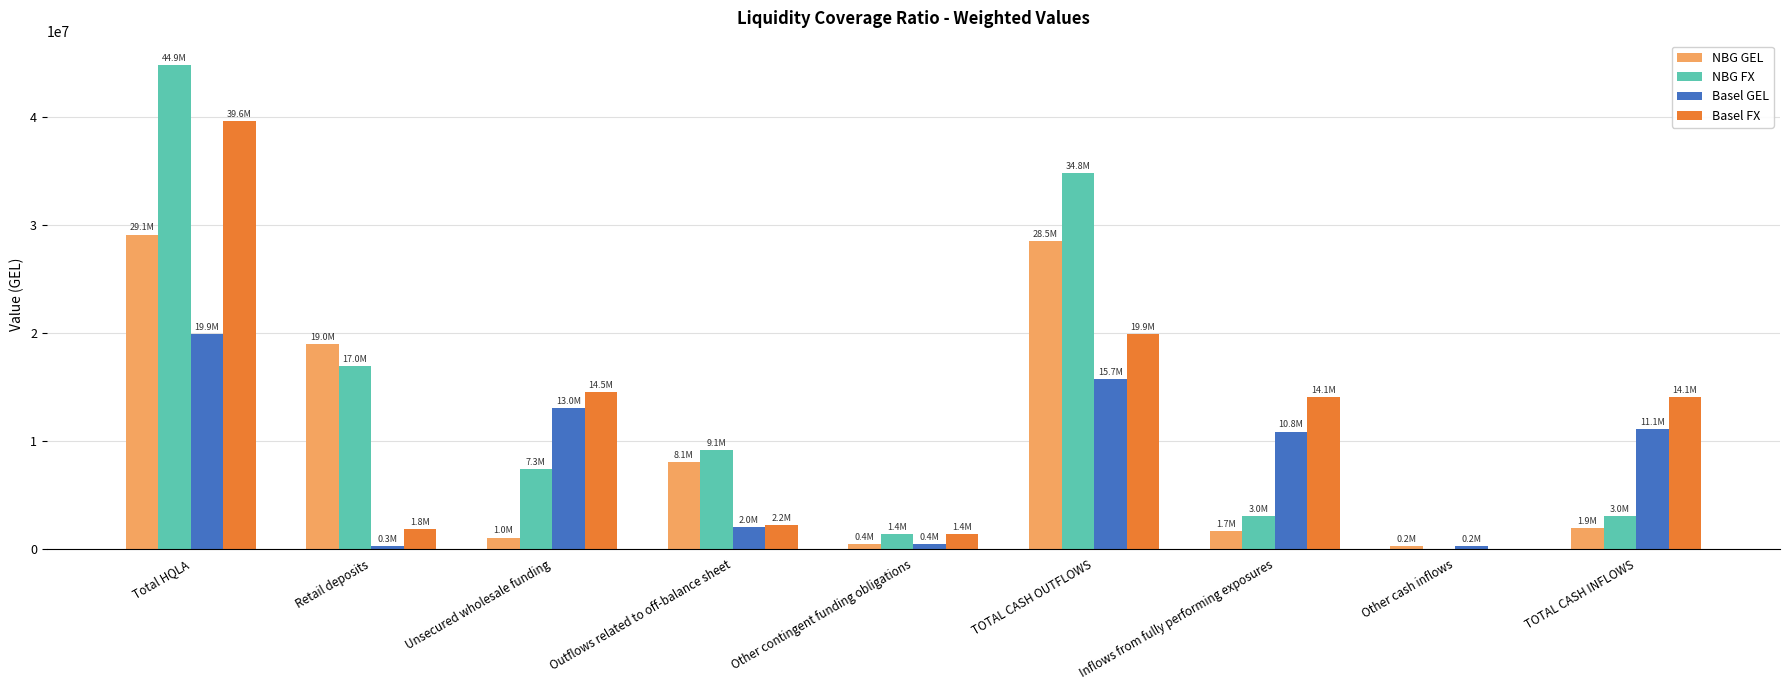

Is the value of Basel GEL at Total HQLA greater than the value of NBG GEL at Outflows related to off-balance sheet?

Yes